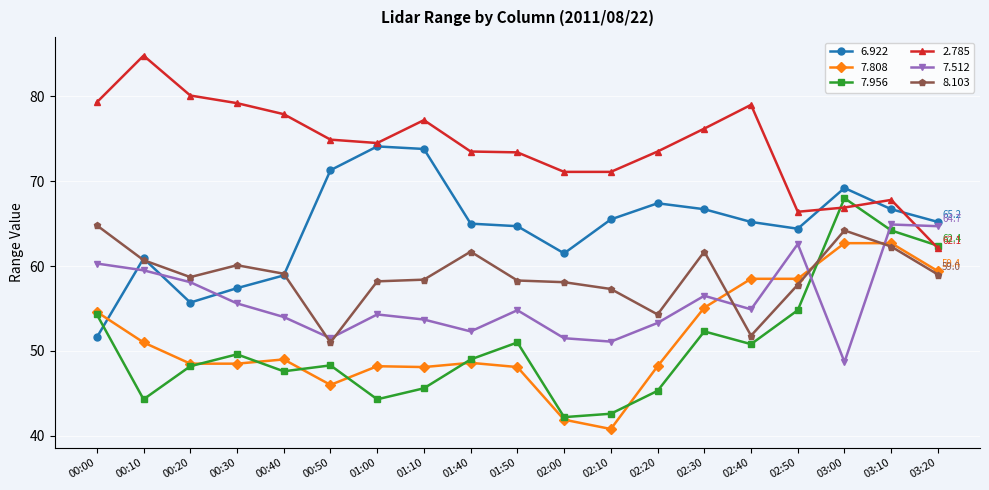

After their last crossing, which series has the higher values: 7.808 or 7.512?

7.512